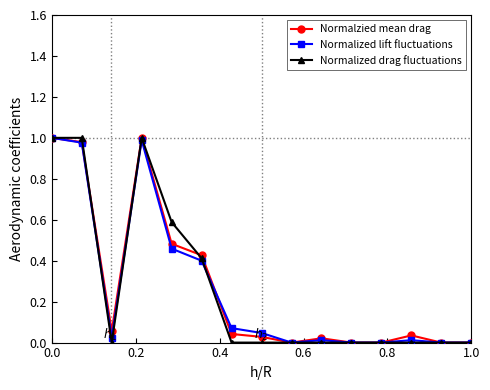

What is the average value of the Normalzied mean drag series?

0.3